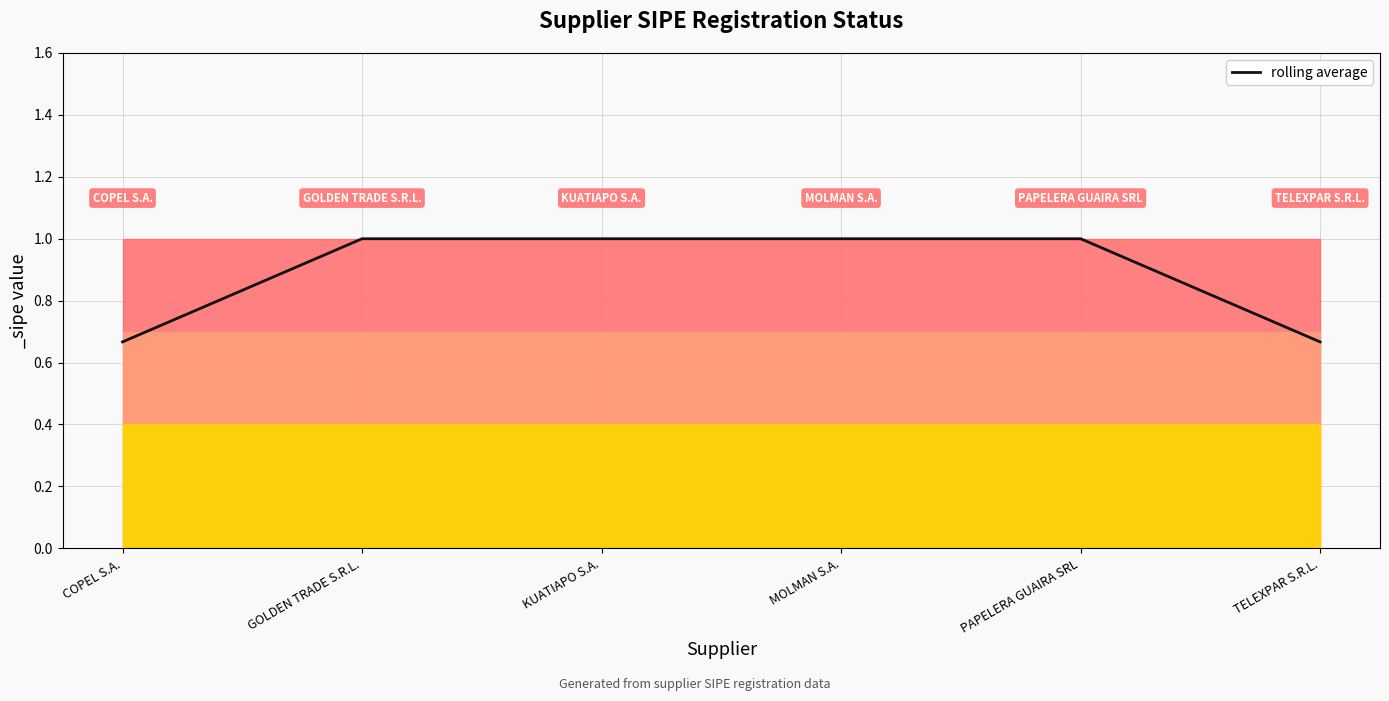

True or false: the data shows 0.6 at GOLDEN TRADE S.R.L..

False